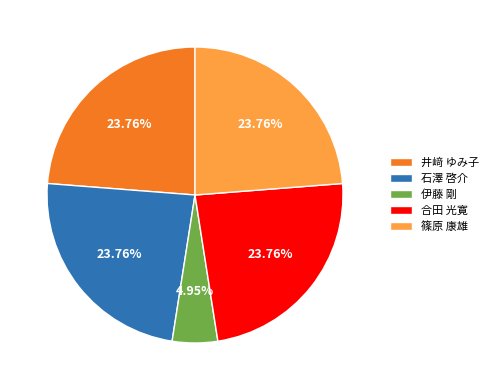

Approximately how many times larger is the value at 石澤 啓介 compared to 伊藤 剛?

4.8